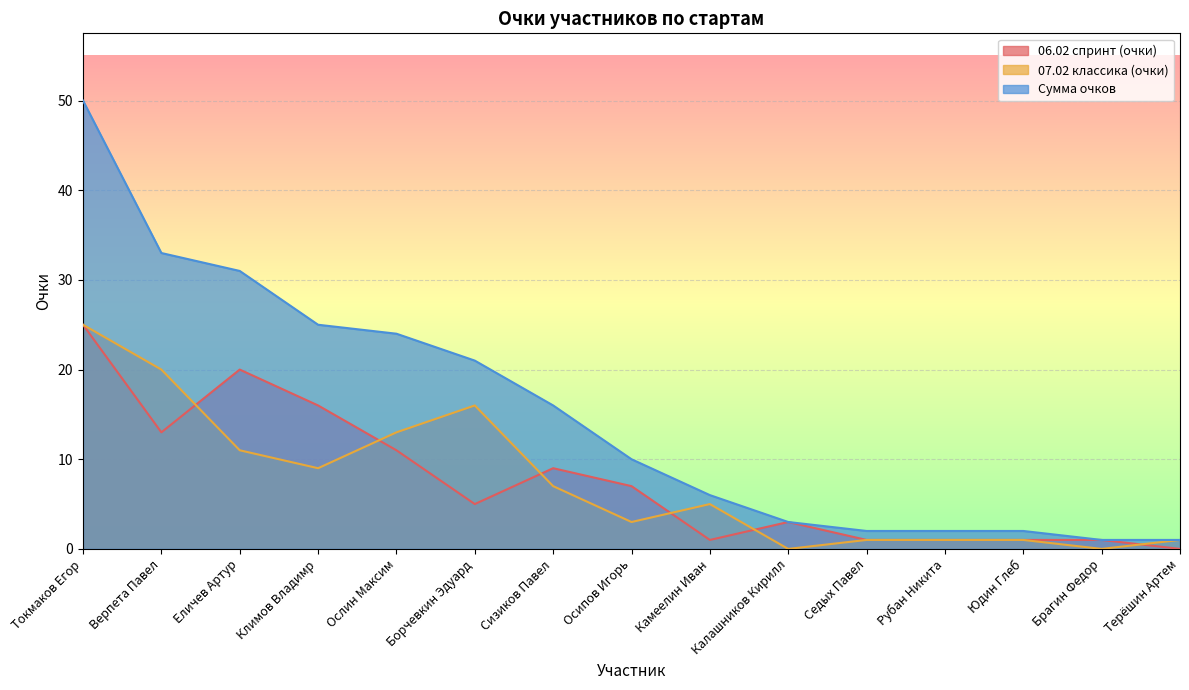

Between Борчевкин Эдуард and Брагин Федор, which is larger?

Борчевкин Эдуард